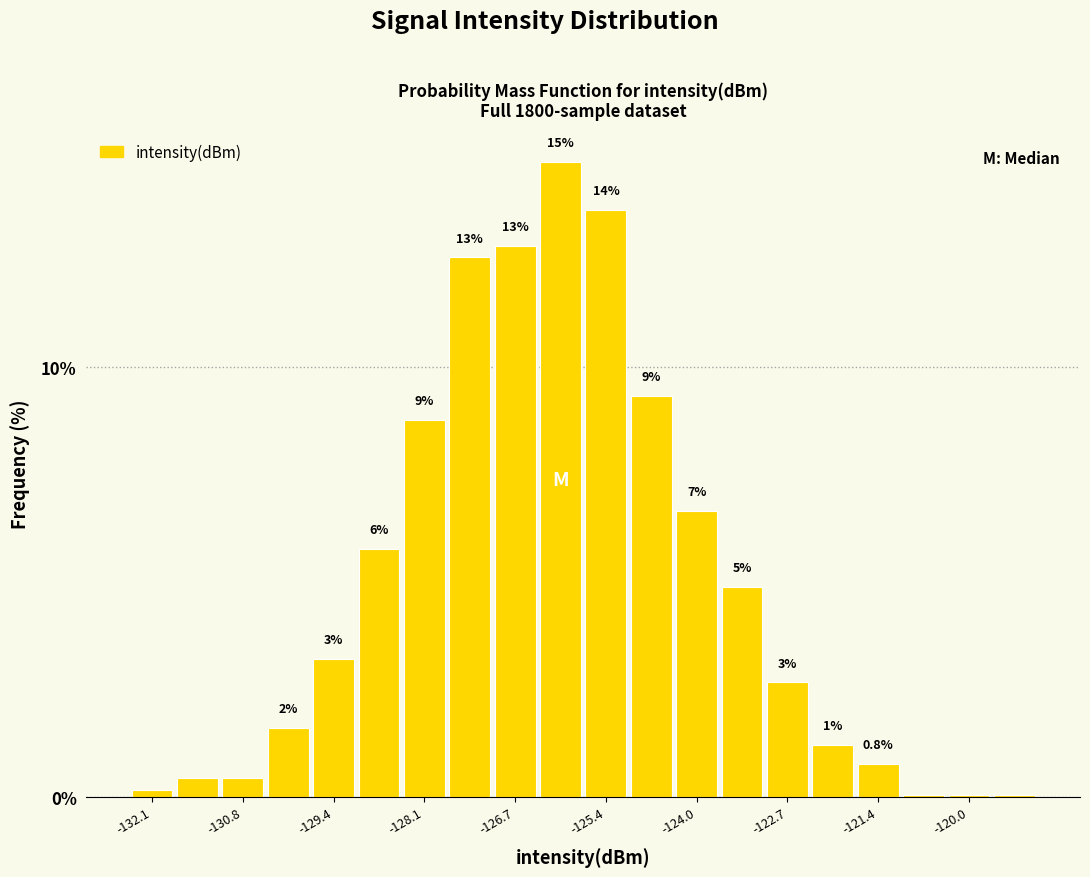

Read against the x-axis, roughly where is the centre of the tallest bar?

-126.0